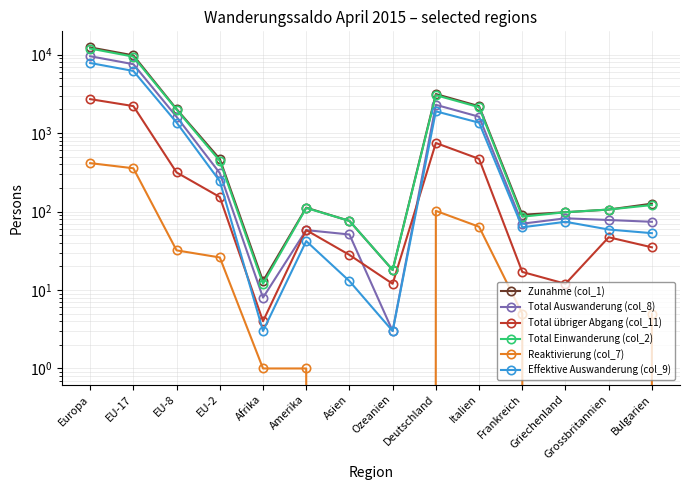

What is the average value of the Total übriger Abgang (col_11) series?

487